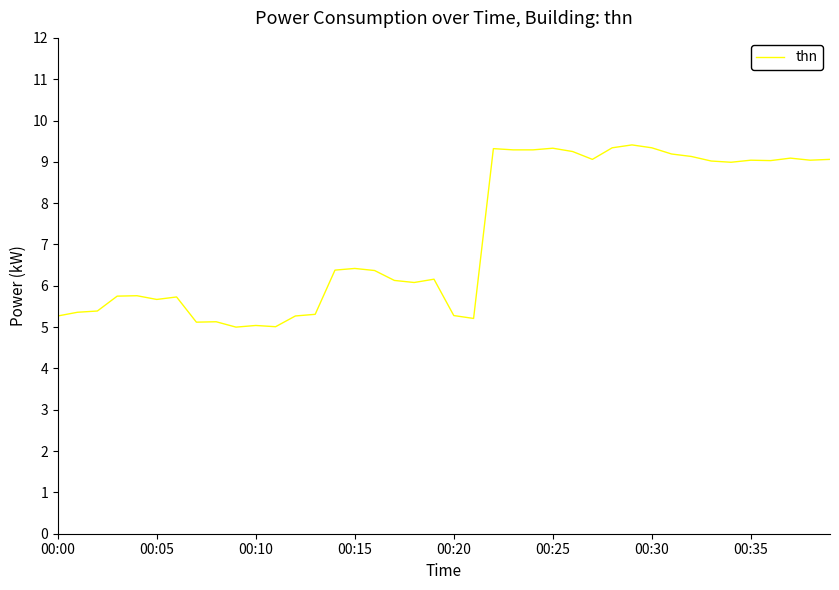

What is the difference between the maximum and minimum values?

4.4